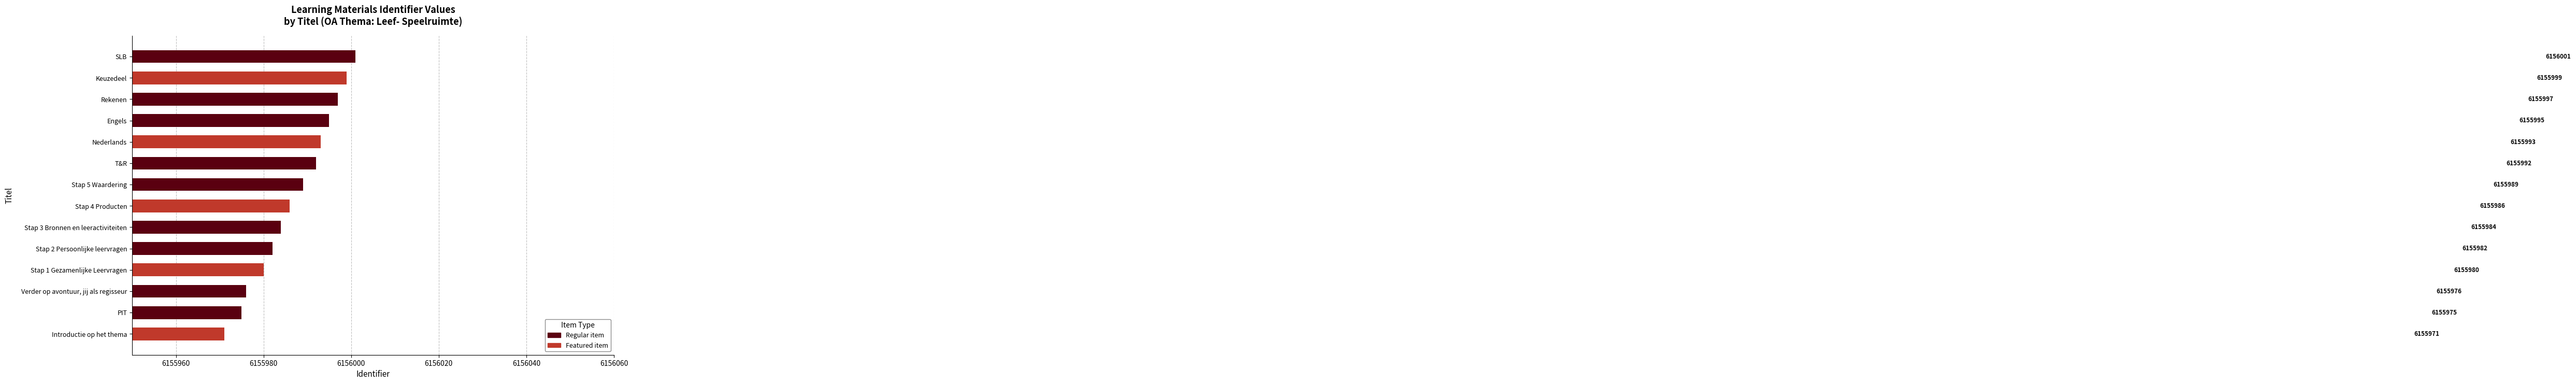

Is it true that the value at Rekenen is 6155997?

True